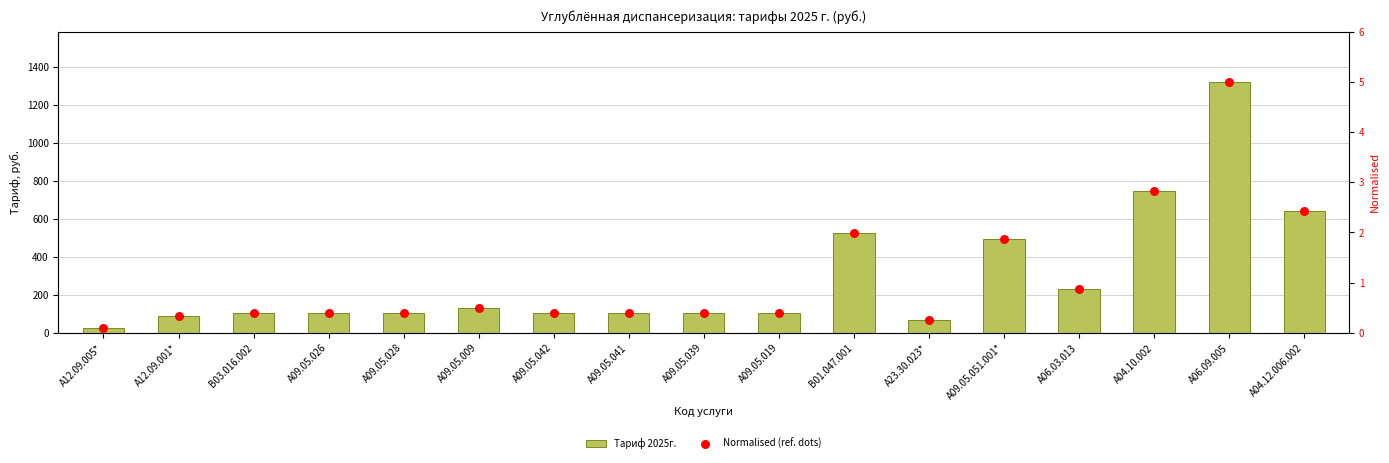

Which series contains the highest Y value?

Тариф 2025г.